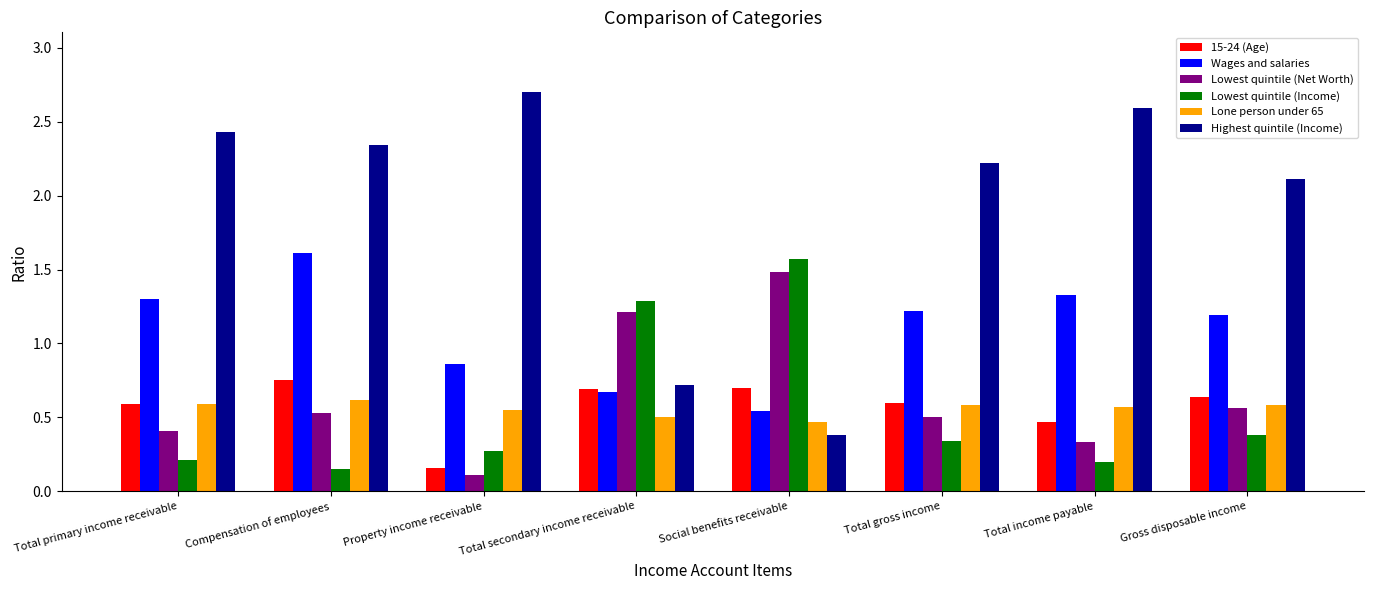

At which category is the sum across all series the highest?

Compensation of employees